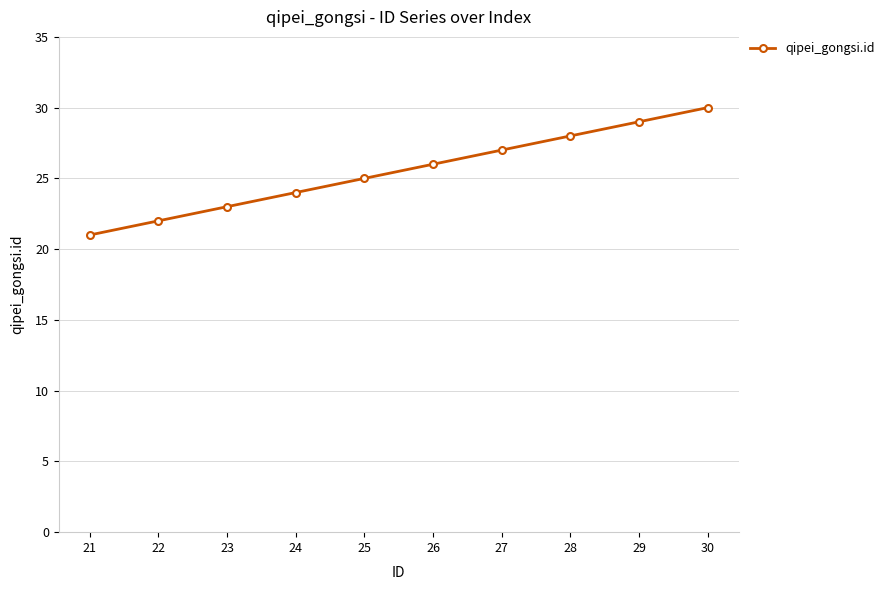

True or false: there are more than 0 points higher than both neighbors.

False